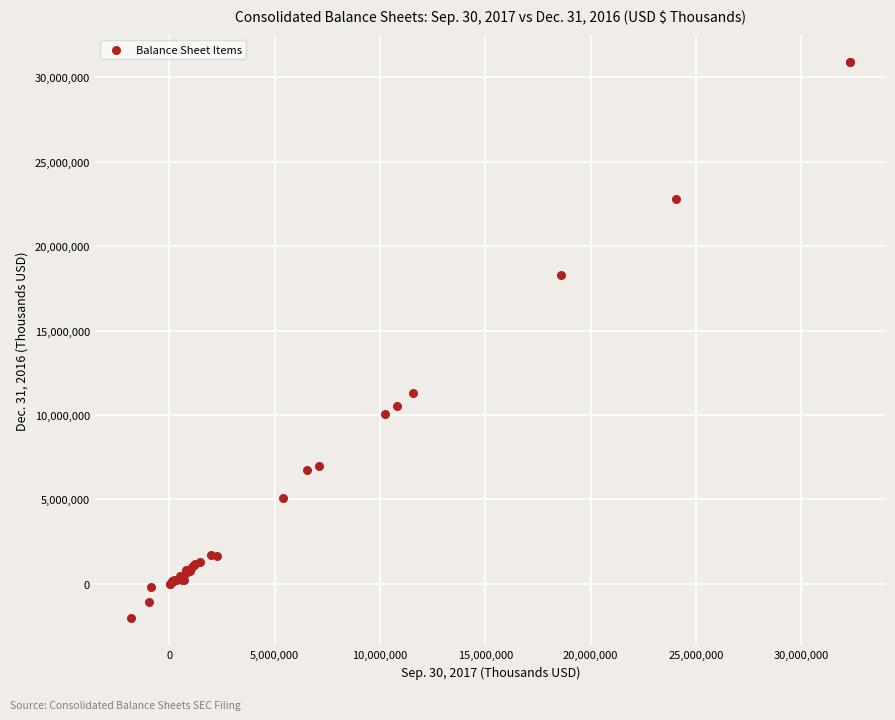

What Y value in the scatter plot is closest to 14439909?

11274611